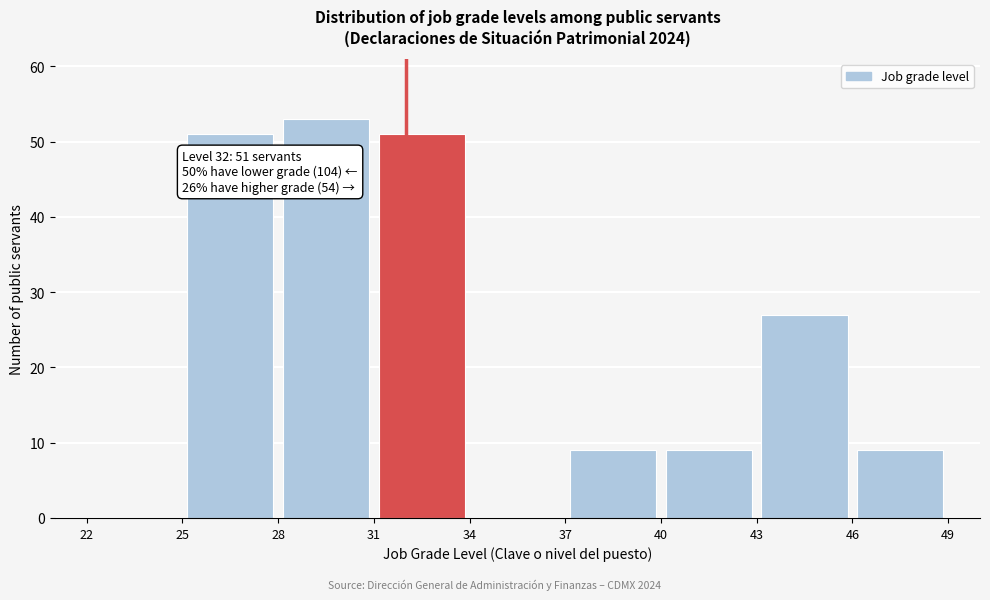

Which range on the x-axis has the tallest bar?

28 to 31